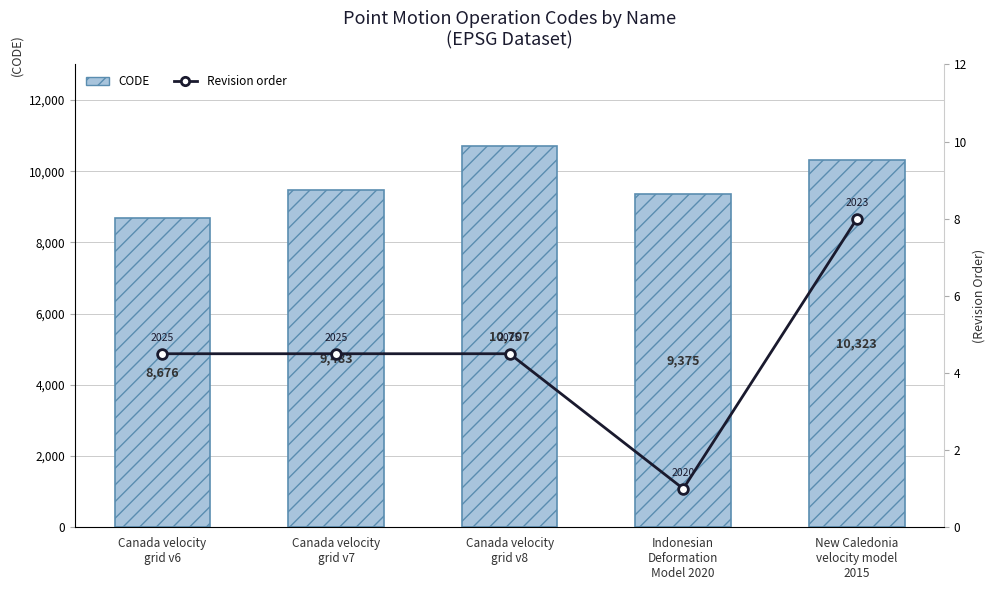

What is the difference between the maximum and second lowest values in the CODE series?

1332.0